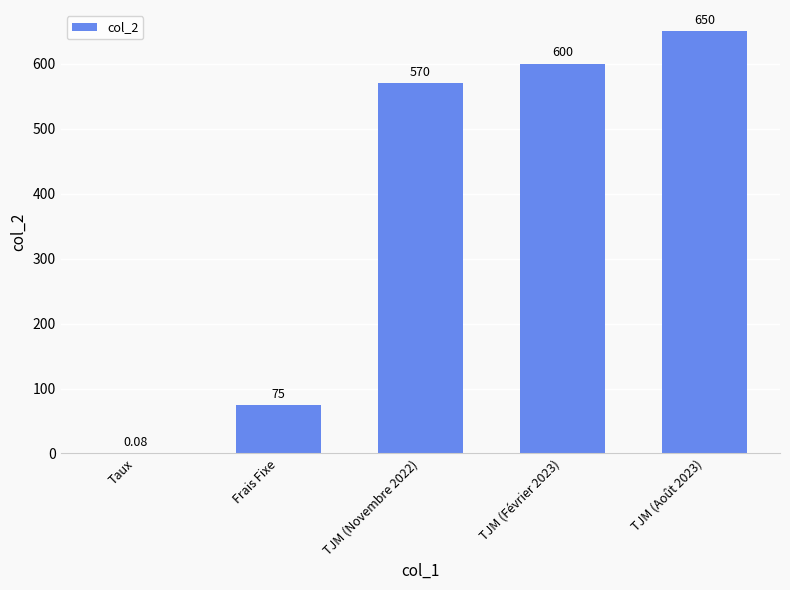

Which label corresponds to the largest value in the chart?

TJM (Août 2023)